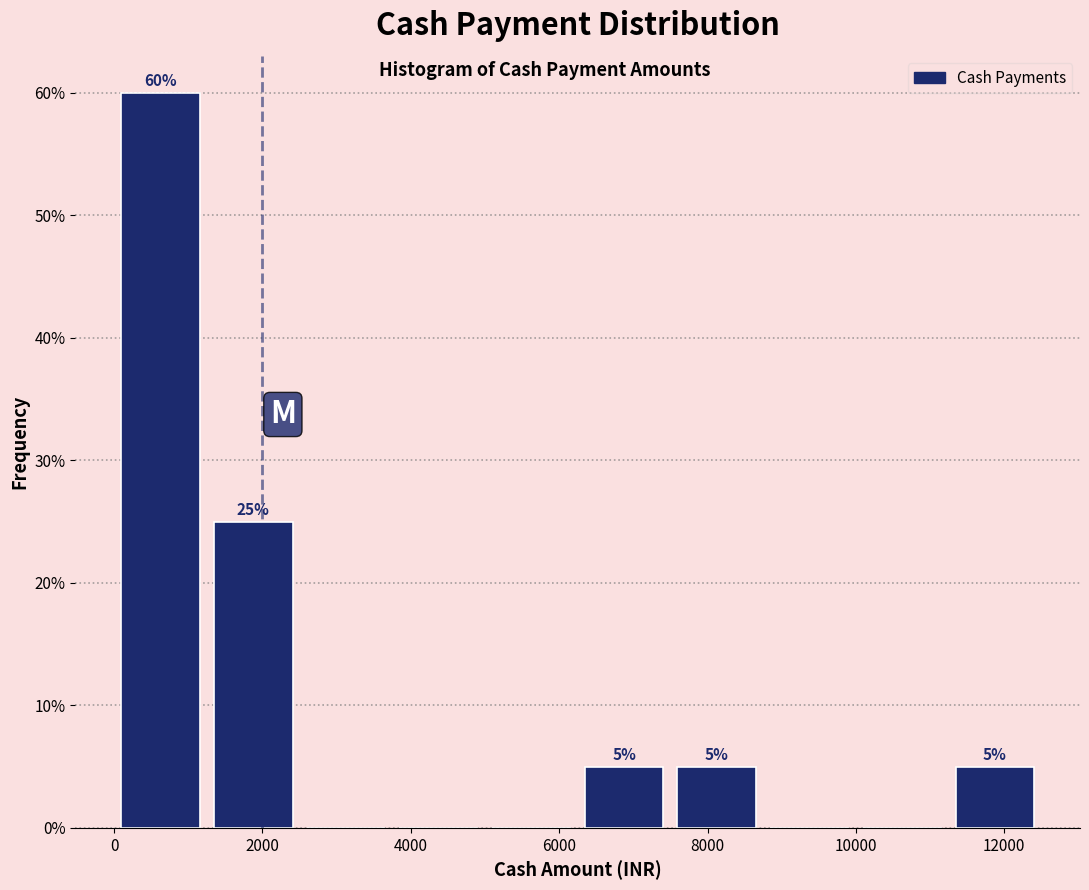

Which range on the x-axis has the tallest bar?

0 to 1250